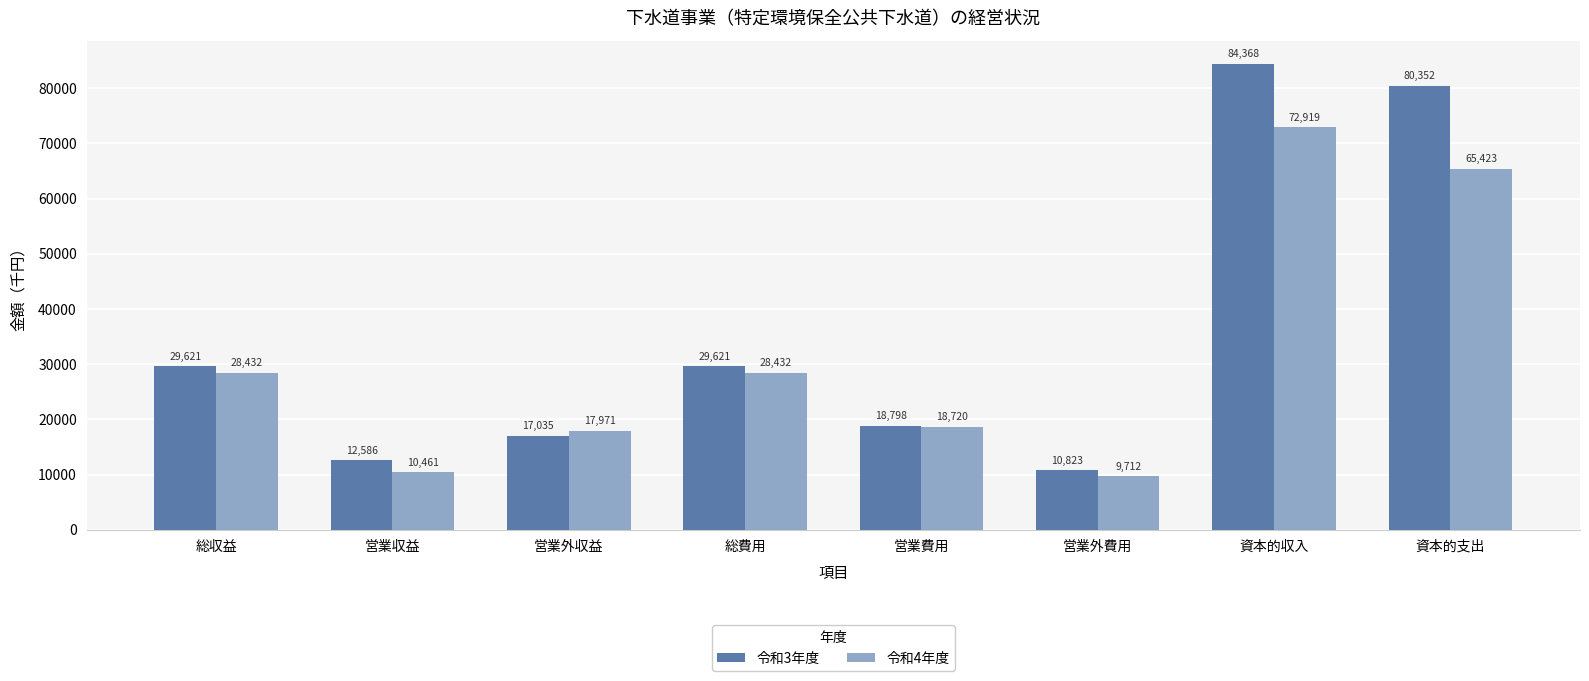

Which category has the lowest value in the 令和3年度 series?

営業外費用